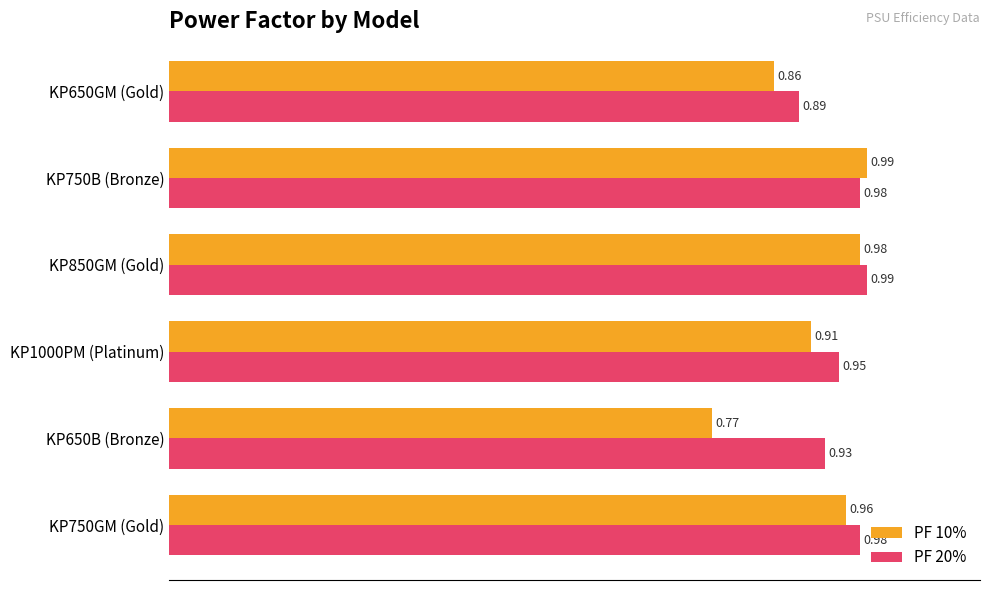

What is the sum of all PF 10% values?

5.5